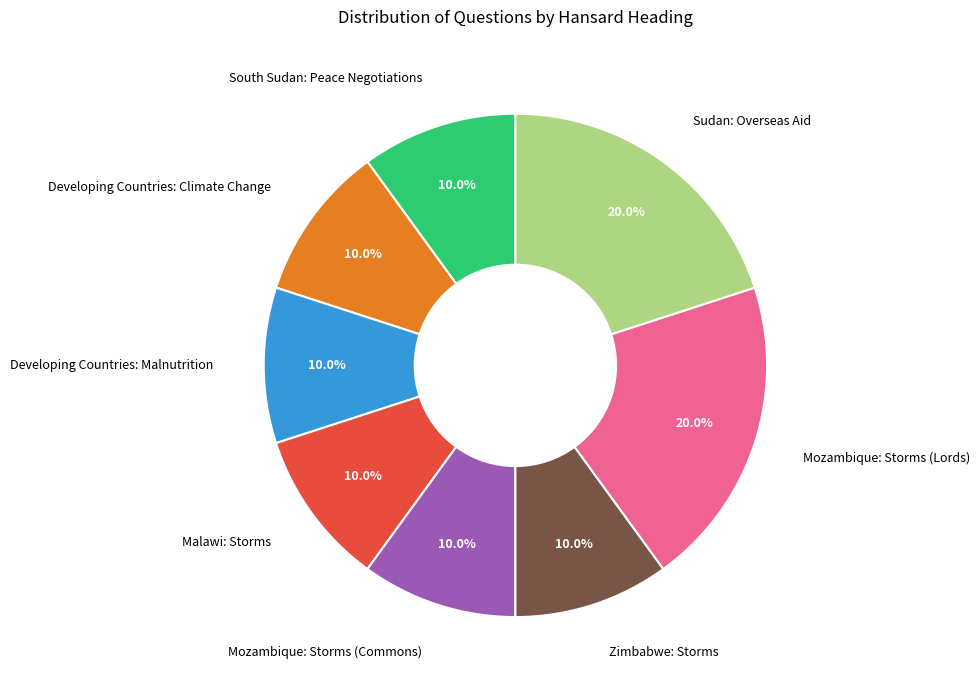

What is the total percentage of Sudan: Overseas Aid and Malawi: Storms?

30.0%